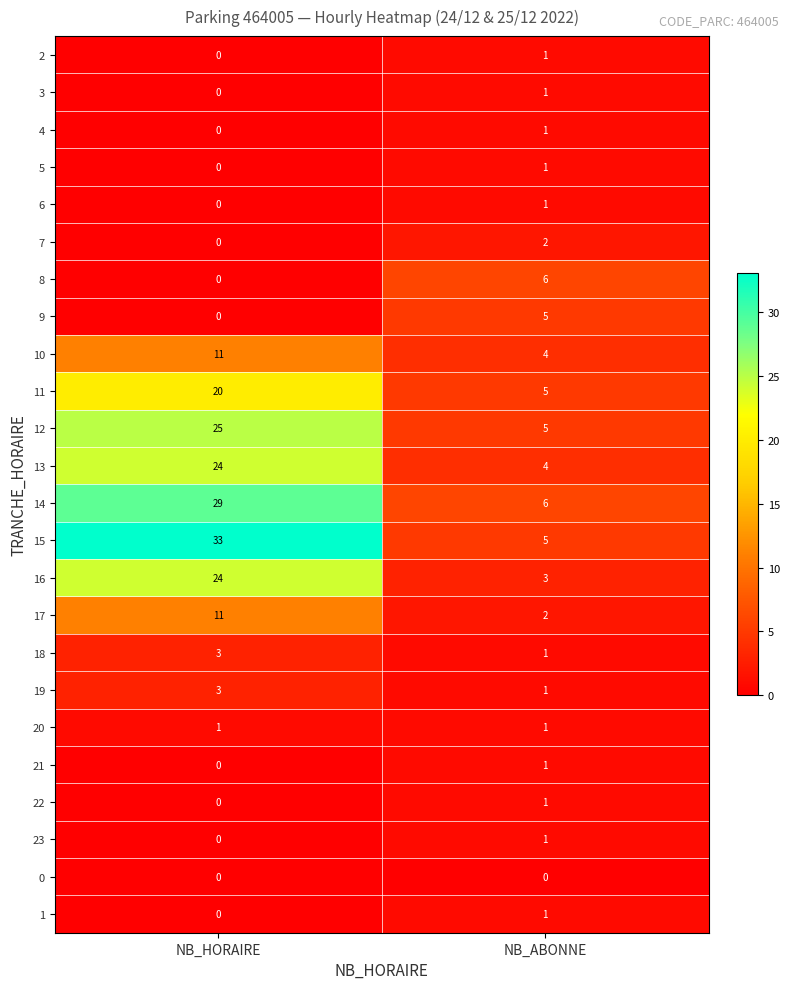

What is the sum of the 19 values at NB_ABONNE and NB_HORAIRE?

4